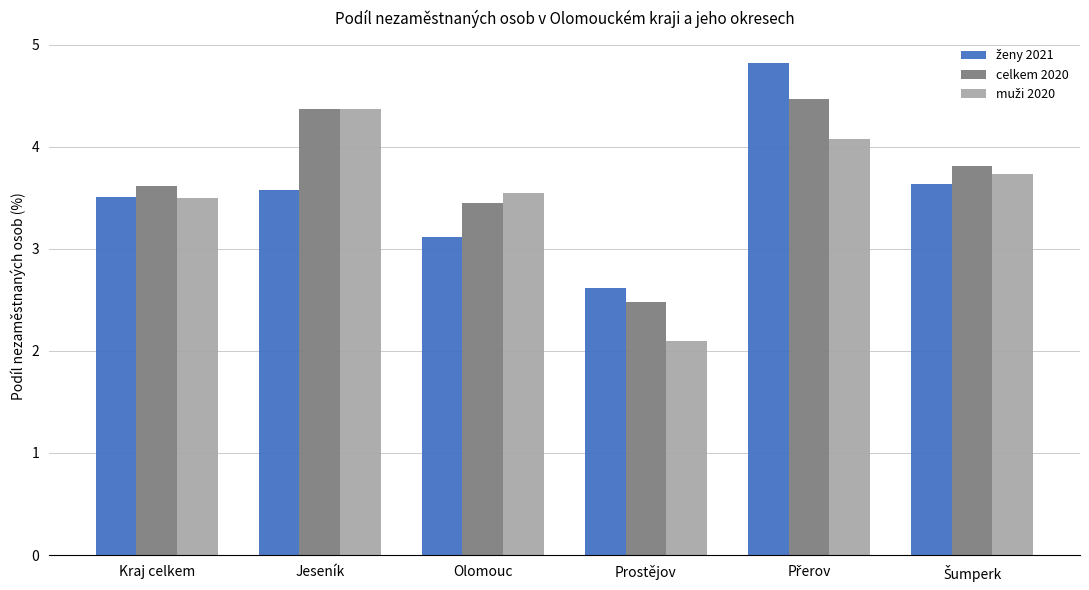

What value does the celkem 2020 series have at Prostějov?

2.5